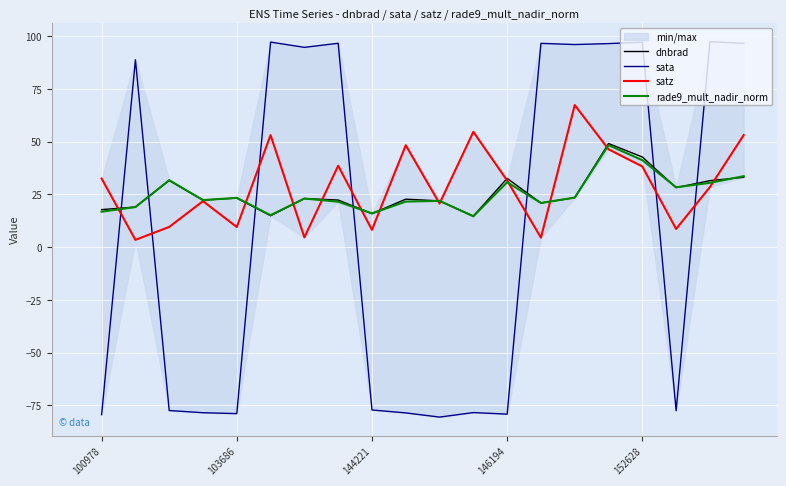

What is the difference between the maximum and minimum values in the sata series?

178.0